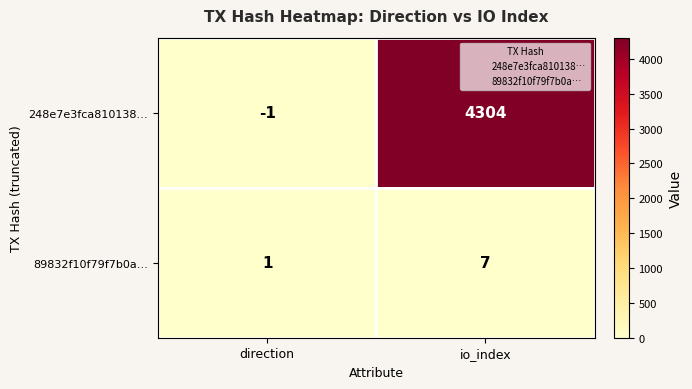

At which category is the sum across all series the highest?

io_index